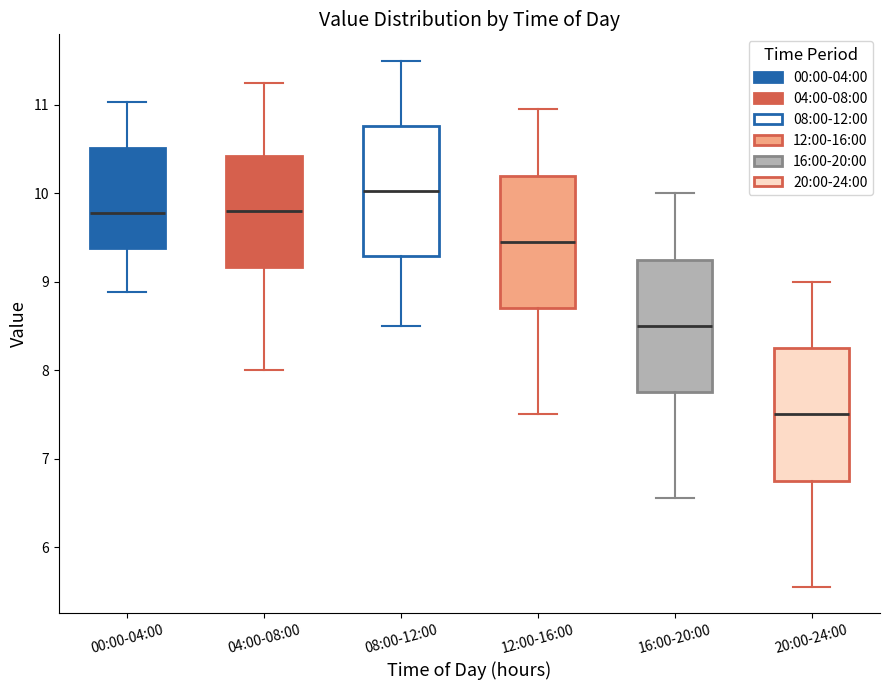

Reading left to right, read every box against the y-axis: the position of its median line, the range the box covers, and the ends of its whiskers. The values are not printed on the chart, so give them approximately, as read against the axis.

00:00-04:00: median 9.8, box 9.4 to 10.5, whiskers 8.9 to 11.0
04:00-08:00: median 9.8, box 9.2 to 10.4, whiskers 8.0 to 11.3
08:00-12:00: median 10.0, box 9.3 to 10.8, whiskers 8.5 to 11.5
12:00-16:00: median 9.5, box 8.7 to 10.2, whiskers 7.5 to 11.0
16:00-20:00: median 8.5, box 7.8 to 9.3, whiskers 6.6 to 10.0
20:00-24:00: median 7.5, box 6.8 to 8.3, whiskers 5.6 to 9.0